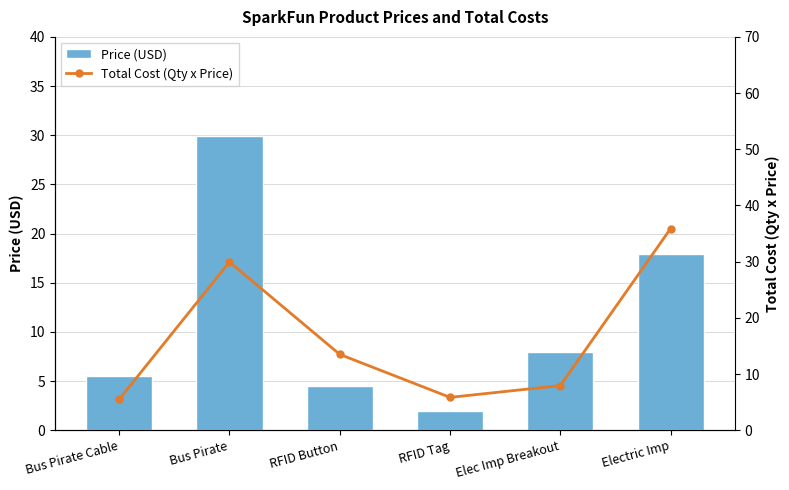

What is the difference between the Total Cost (Qty x Price) values at Bus Pirate Cable and Bus Pirate?

24.4